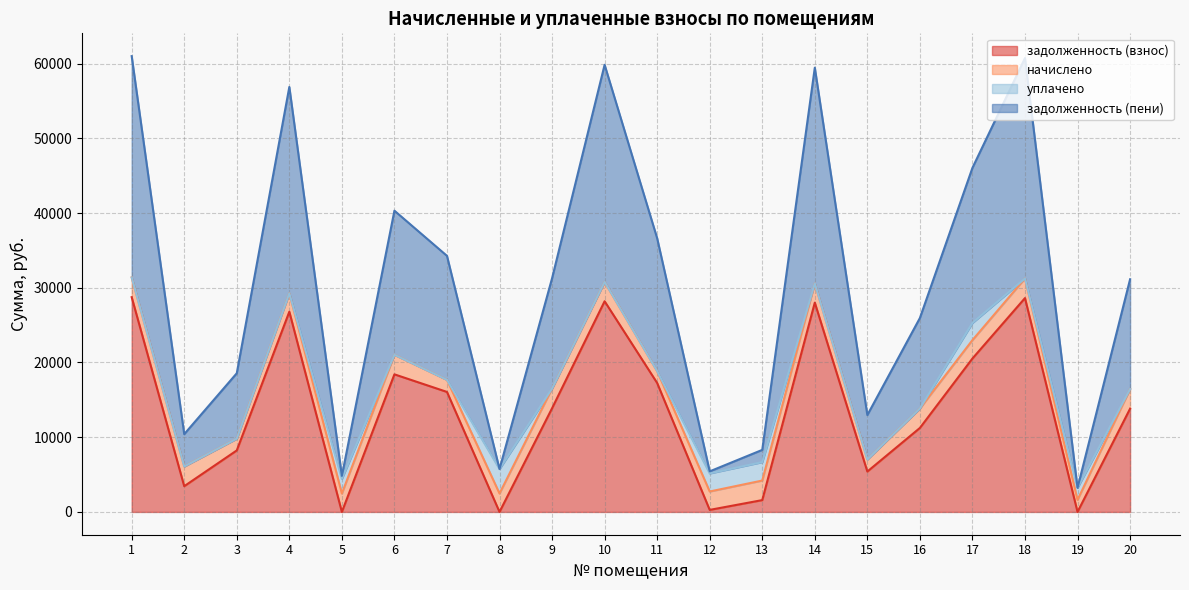

Which series changed the most between 9 and 14?

задолженность (взнос)